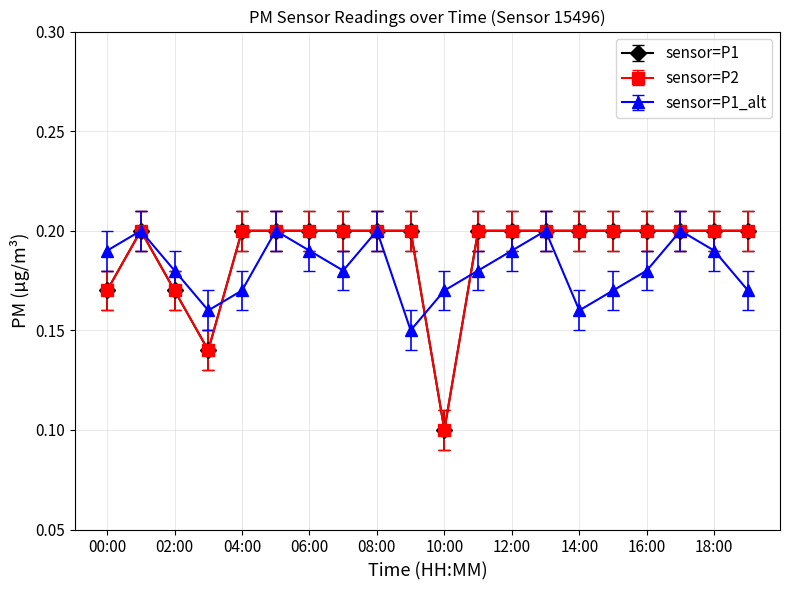

At how many categories does at least one series exceed 0?

20